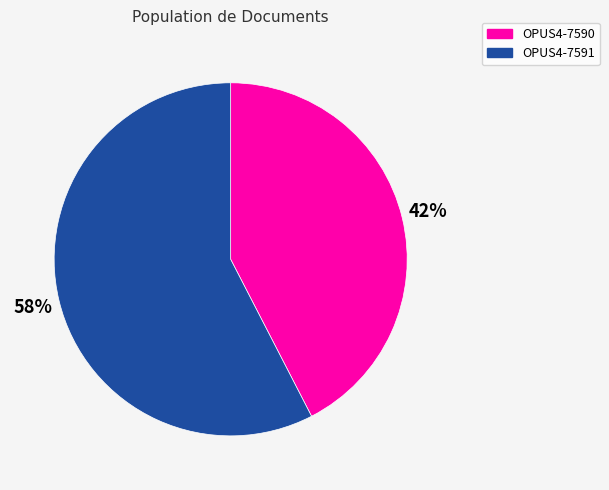

To the nearest percent, what portion does OPUS4-7590 represent?

42%